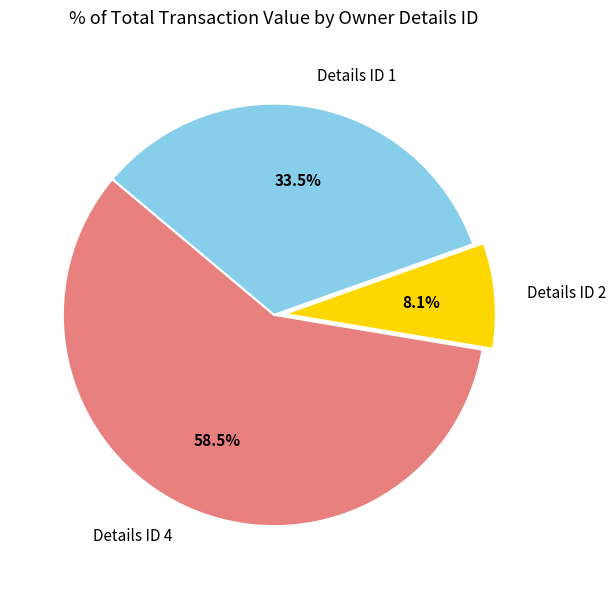

What is the ratio of the value at Details ID 1 to the value at Details ID 2?

4.1